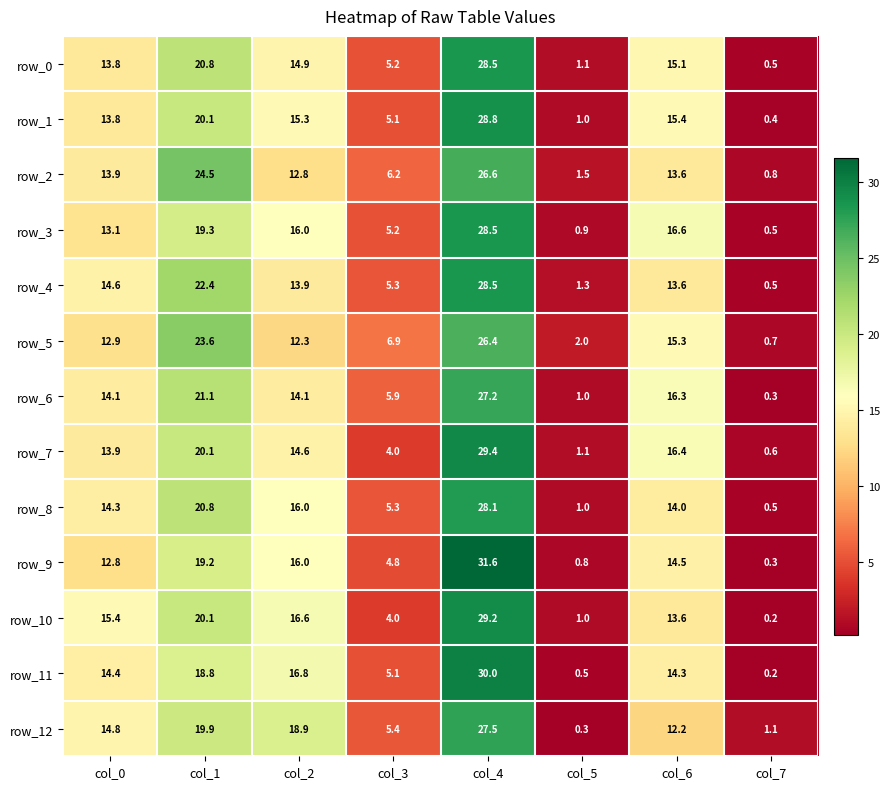

Reading left to right, extract all data points from this chart.

row_0: 13.8	20.8	14.9	5.2	28.5	1.1	15.1	0.5
row_1: 13.8	20.1	15.3	5.1	28.8	1.0	15.4	0.4
row_2: 13.9	24.5	12.8	6.2	26.6	1.5	13.6	0.8
row_3: 13.1	19.3	16.0	5.2	28.5	0.9	16.6	0.5
row_4: 14.6	22.4	13.9	5.3	28.5	1.3	13.6	0.5
row_5: 12.9	23.6	12.3	6.9	26.4	2.0	15.3	0.7
row_6: 14.1	21.1	14.1	5.9	27.2	1.0	16.3	0.3
row_7: 13.9	20.1	14.6	4.0	29.4	1.1	16.4	0.6
row_8: 14.3	20.8	16.0	5.3	28.1	1.0	14.0	0.5
row_9: 12.8	19.2	16.0	4.8	31.6	0.8	14.5	0.3
row_10: 15.4	20.1	16.6	4.0	29.2	1.0	13.6	0.2
row_11: 14.4	18.8	16.8	5.1	30.0	0.5	14.3	0.2
row_12: 14.8	19.9	18.9	5.4	27.5	0.3	12.2	1.1